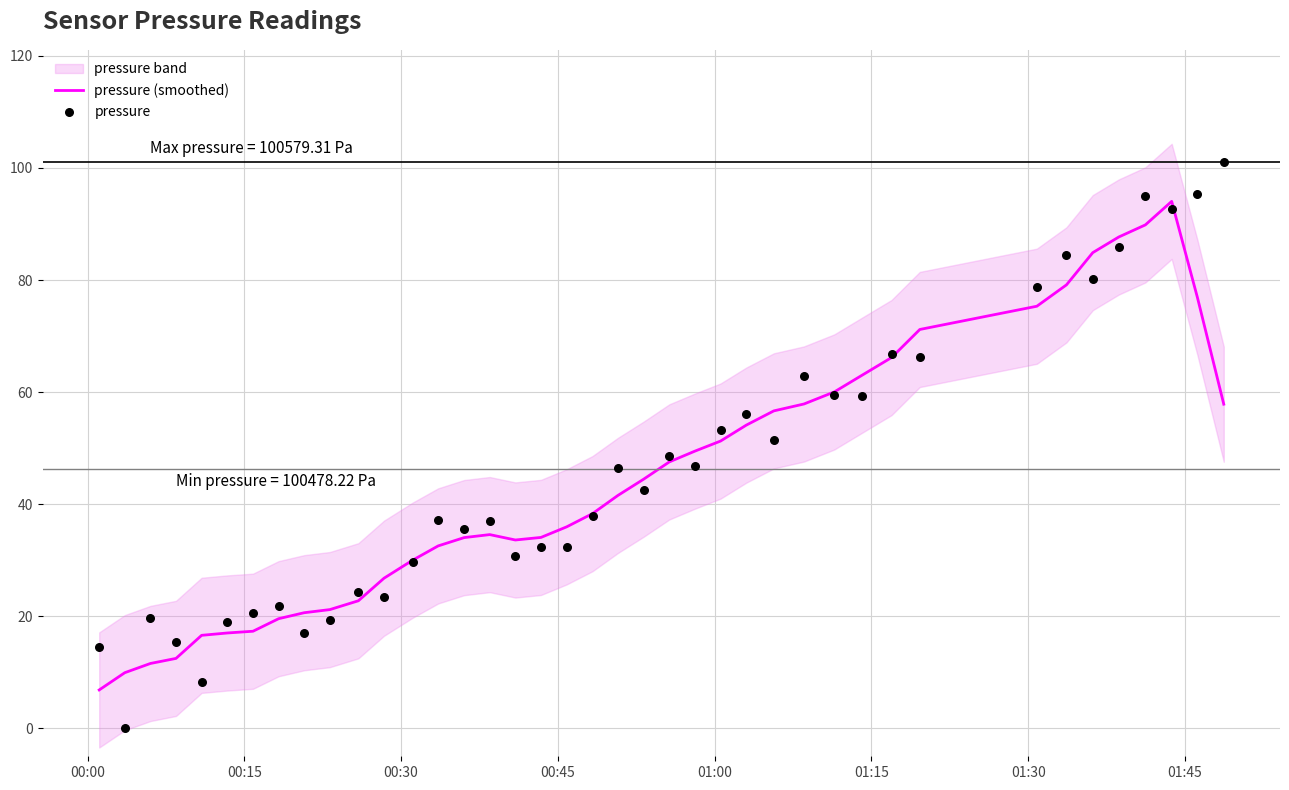

At how many categories does at least one series exceed 59?

13